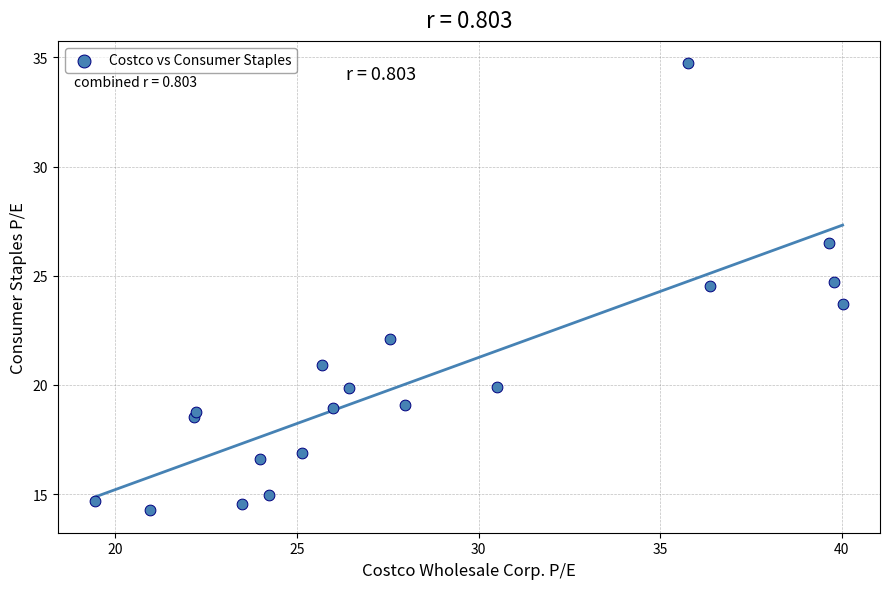

What Y value in the scatter plot is closest to 24?

23.7